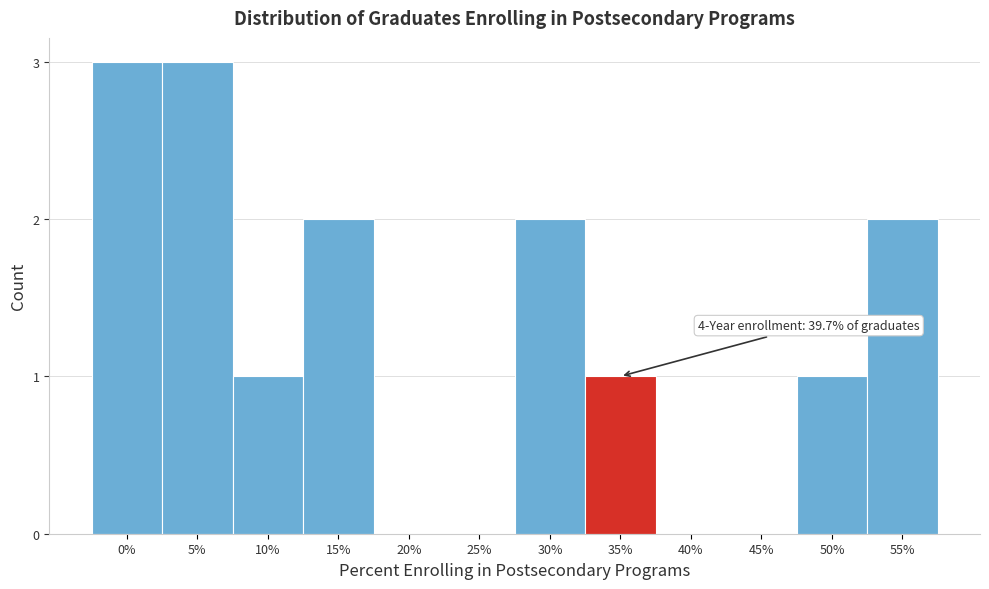

Reading right to left, transcribe all the data shown in this chart.

55%=2	50%=1	45%=0	40%=0	35%=1	30%=2	25%=0	20%=0	15%=2	10%=1	5%=3	0%=3